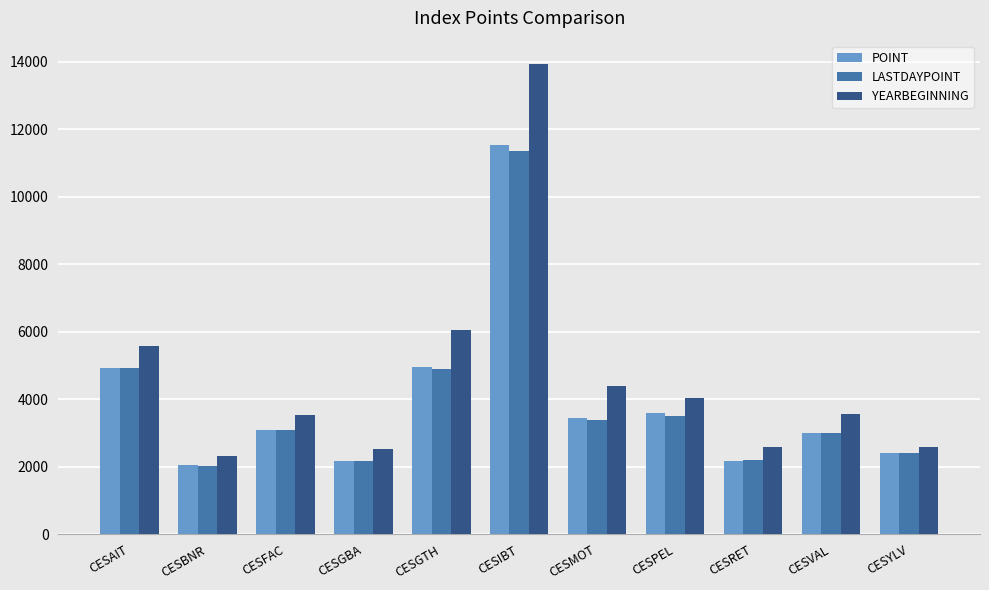

Which category has the highest value across all series?

CESIBT